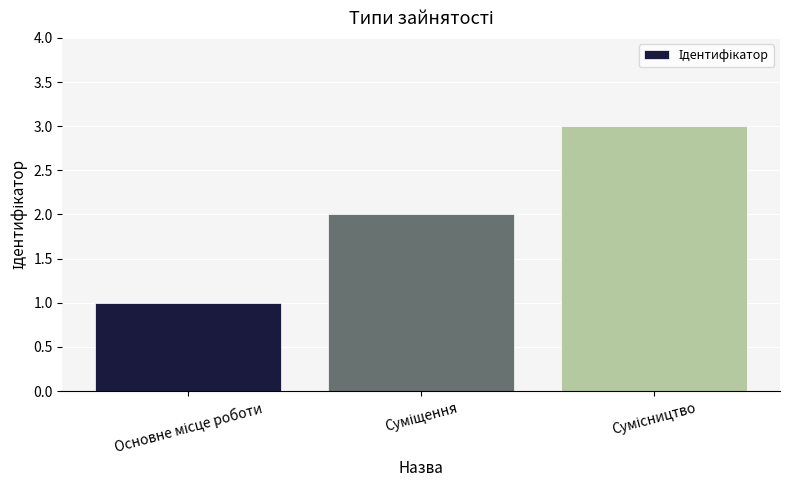

What is the greatest value displayed?

3